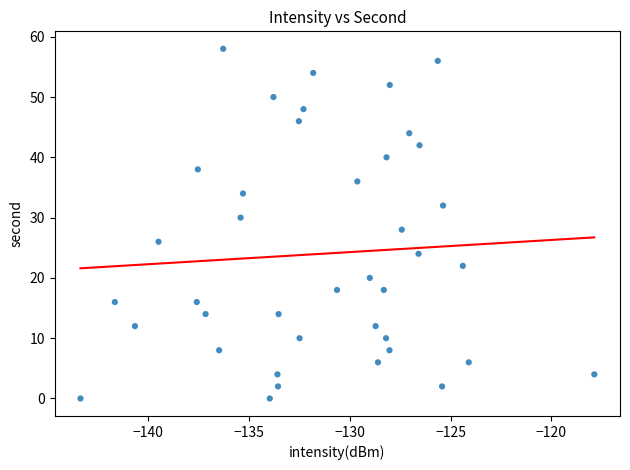

What is the range of Y values (max minus min)?

58